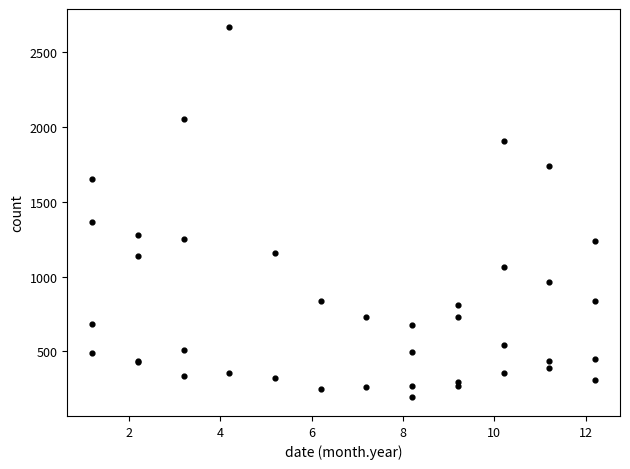

What Y value in the scatter plot is closest to 1428?

1367